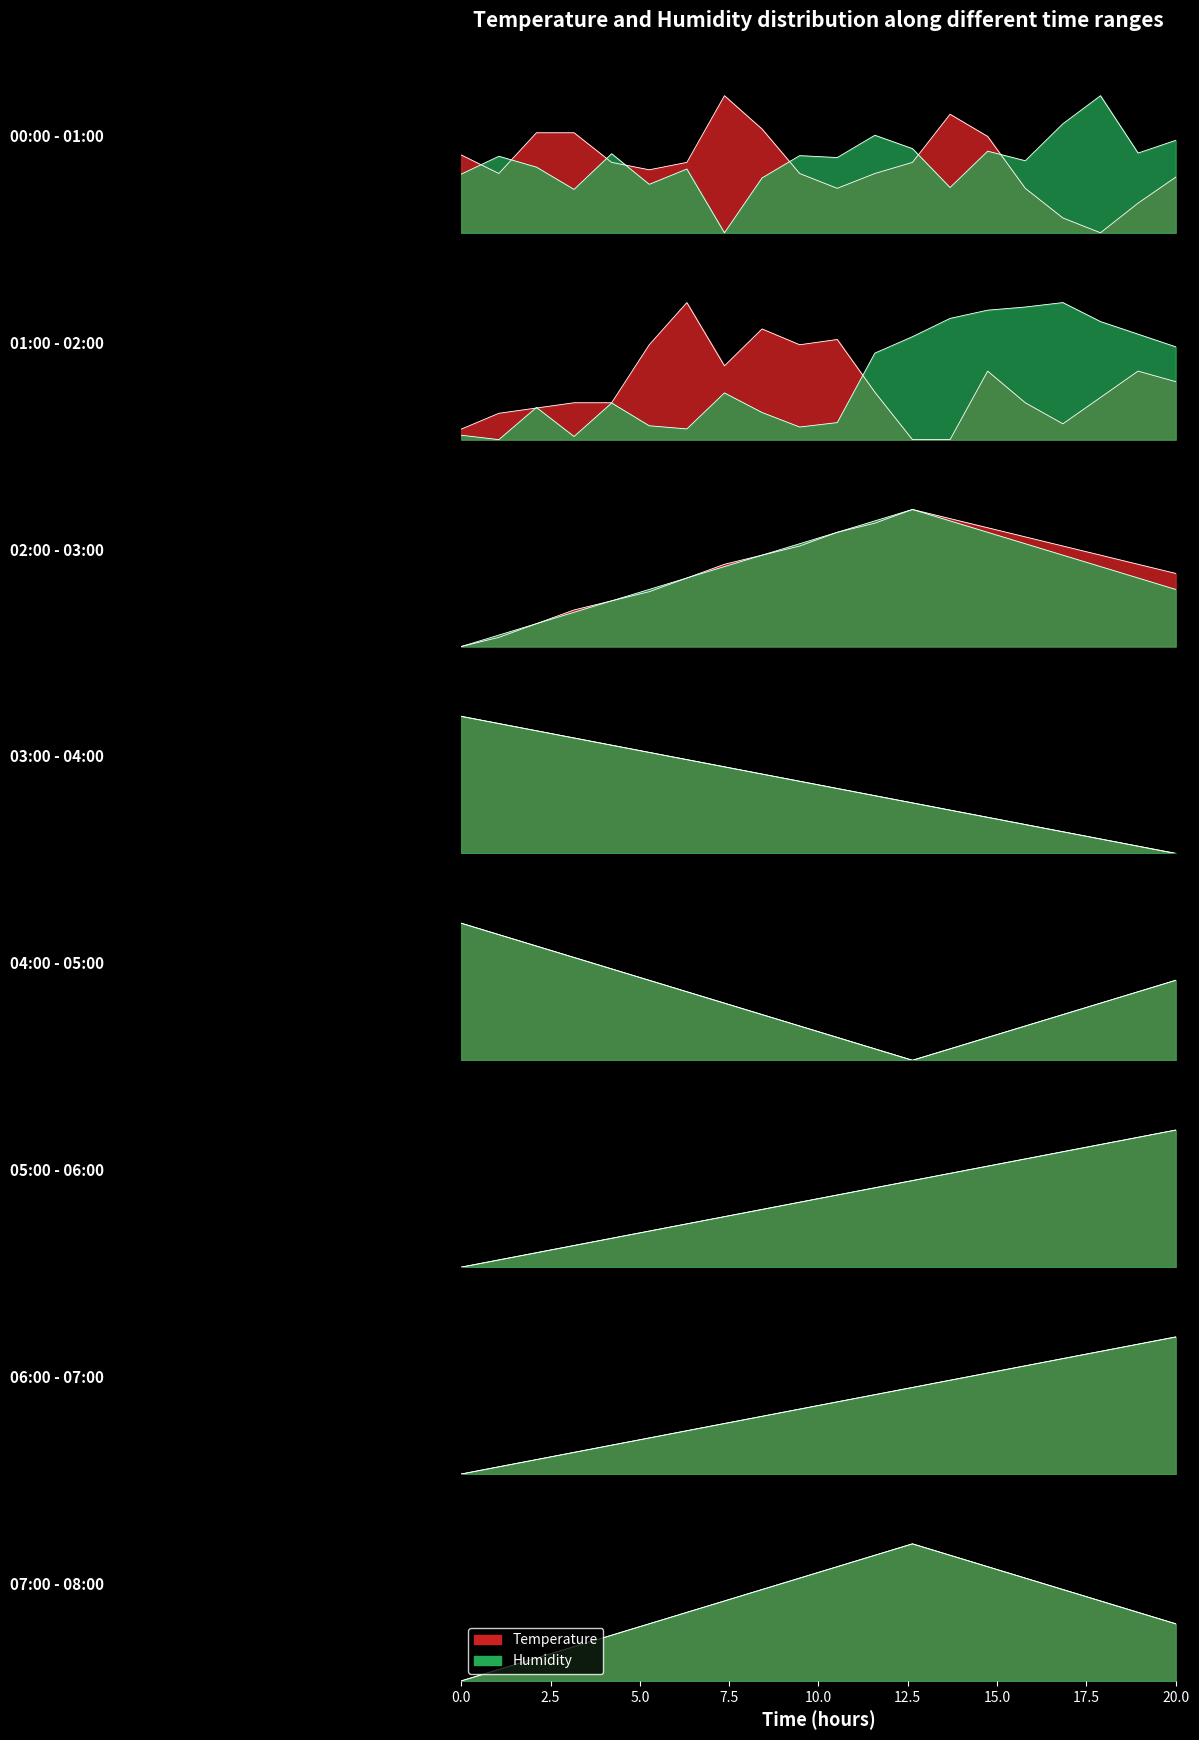

What is the difference between the maximum and second lowest values in the humidity series?

0.7